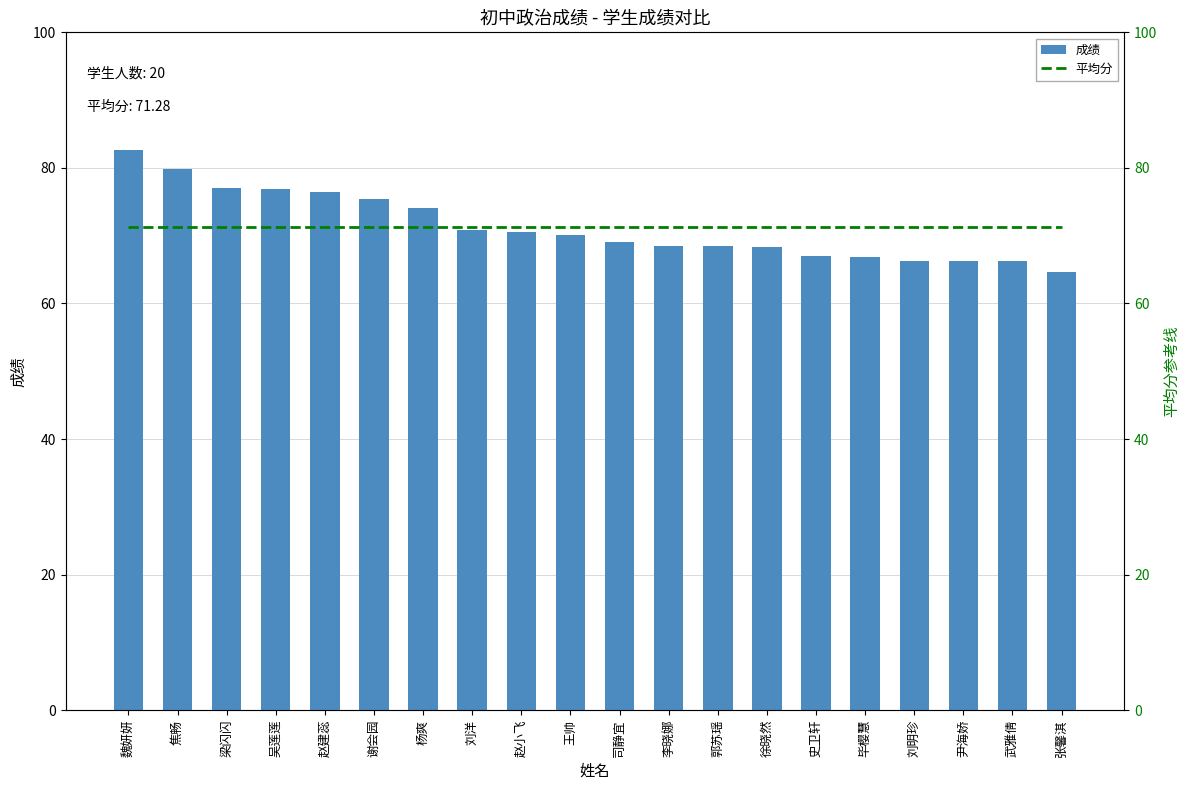

How many data points does each series have?

20